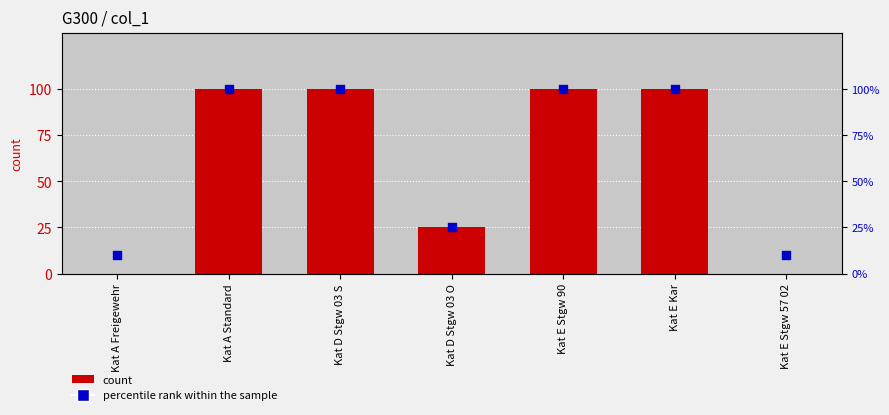

What is the total value across all series at Kat A Freigewehr?

10